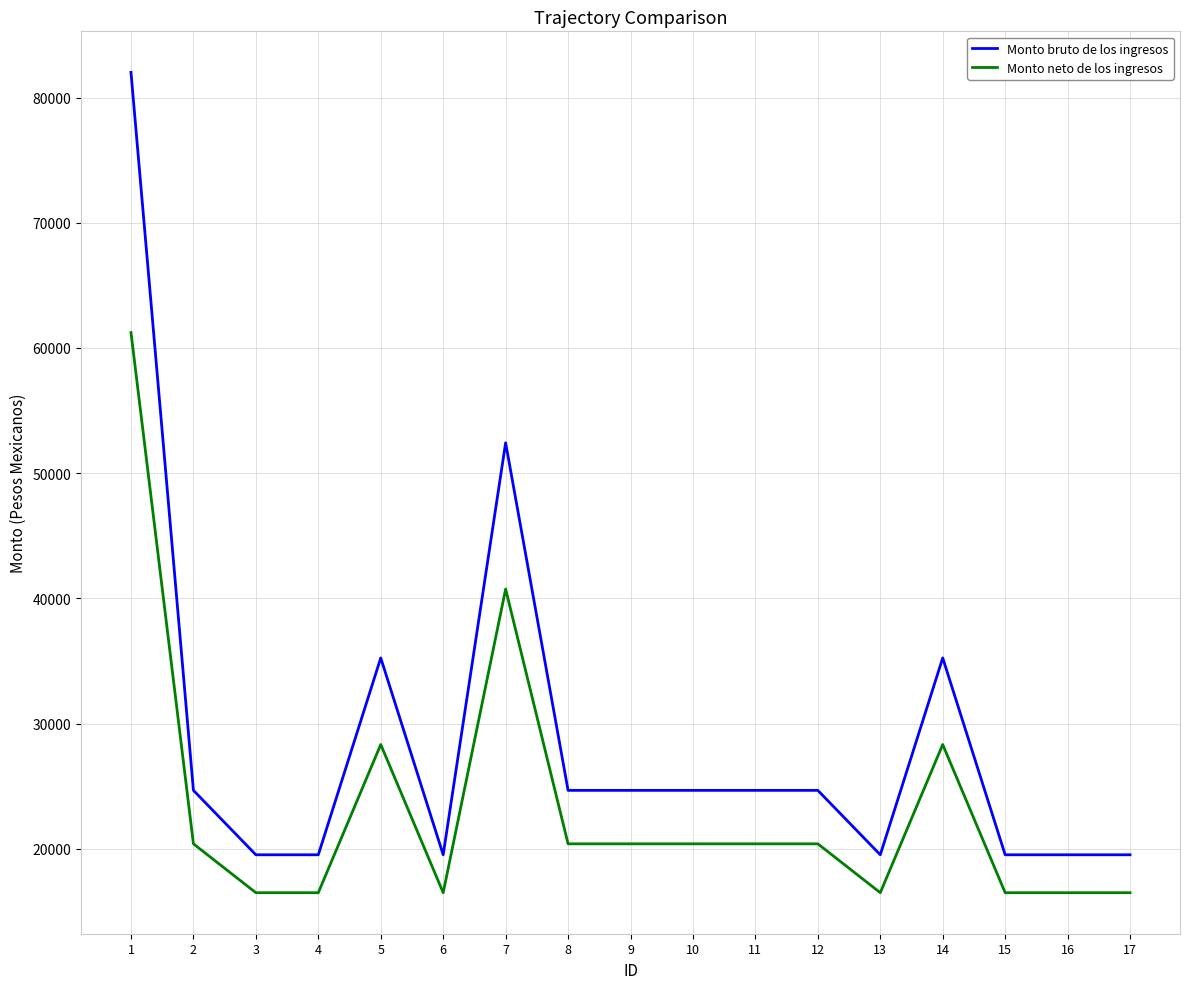

What is the maximum value for Monto neto de los ingresos?

61230.6